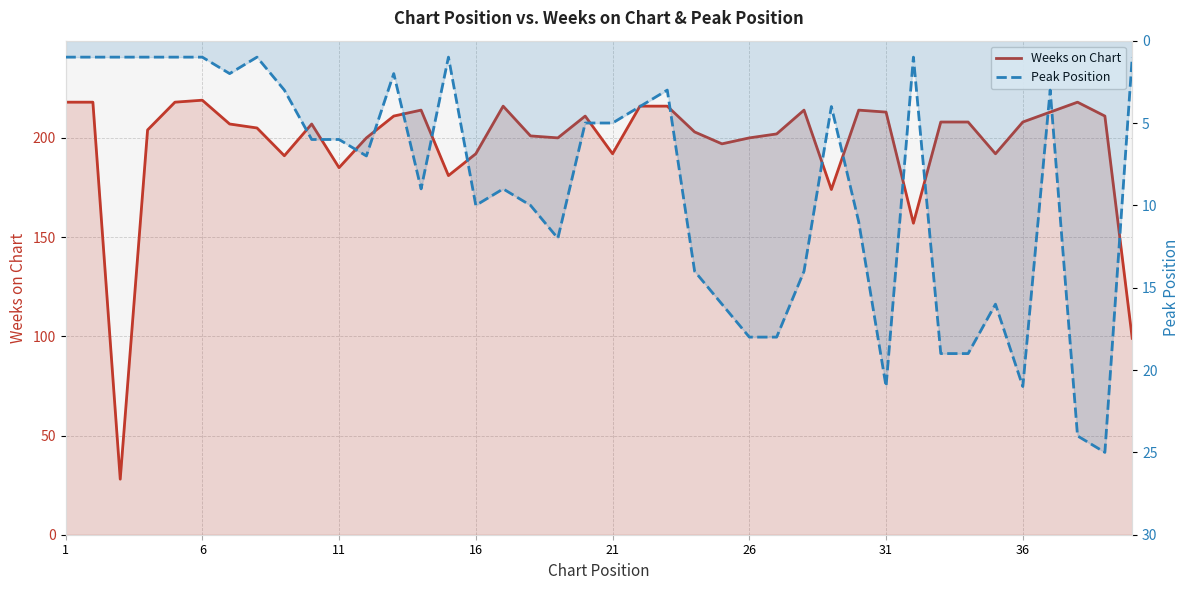

Which category has the lowest value across all series?

1